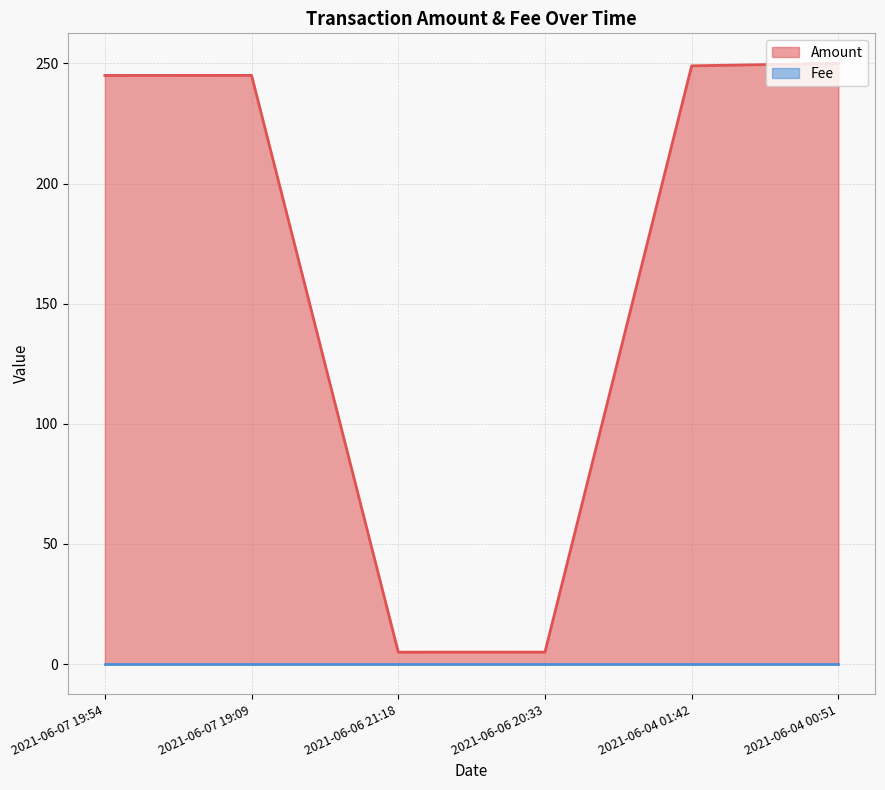

What is the difference between the values at 2021-06-04 01:42 and 2021-06-07 19:09?

4.0